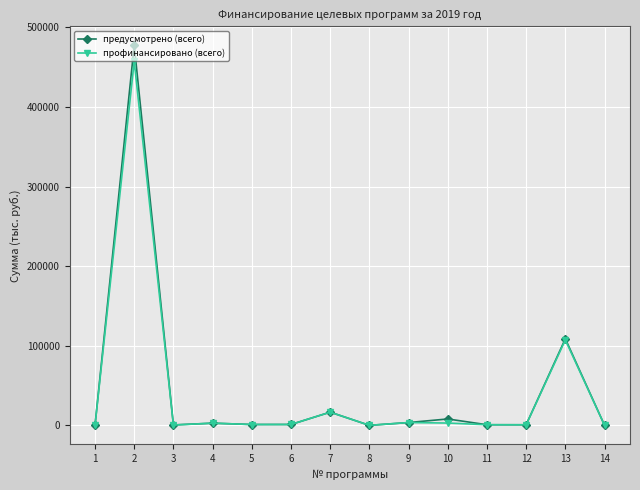

Is the value of предусмотрено (всего) at 14 greater than the value of профинансировано (всего) at 2?

No